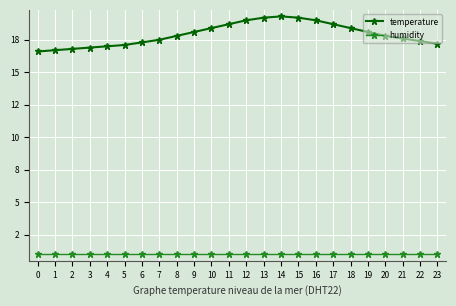

List the series in order of their peak value, highest first.

temperature, humidity